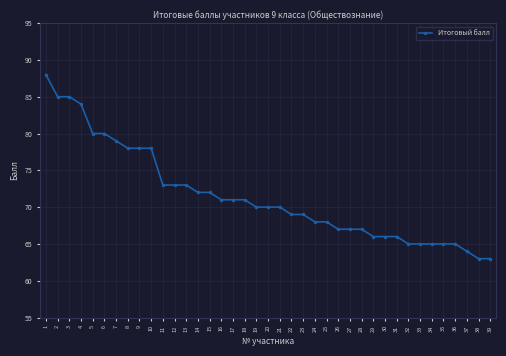

What is the change in value from 18 to 22?

-2